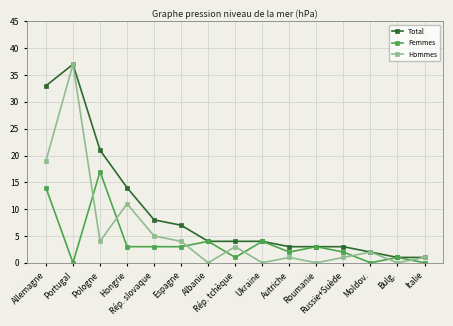

Is it true that Total equals 8 at Hongrie?

False